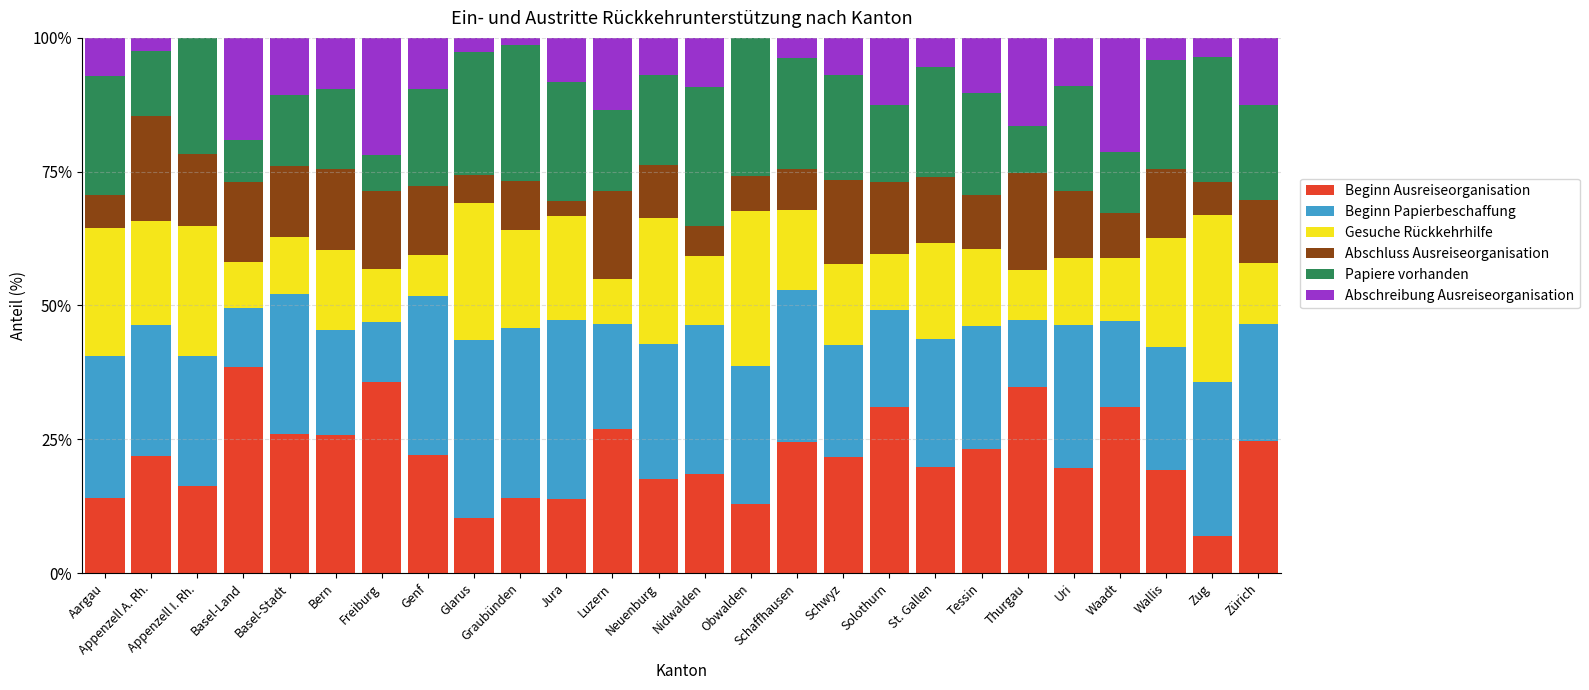

What is the total value across all series at Basel-Land?

100.0